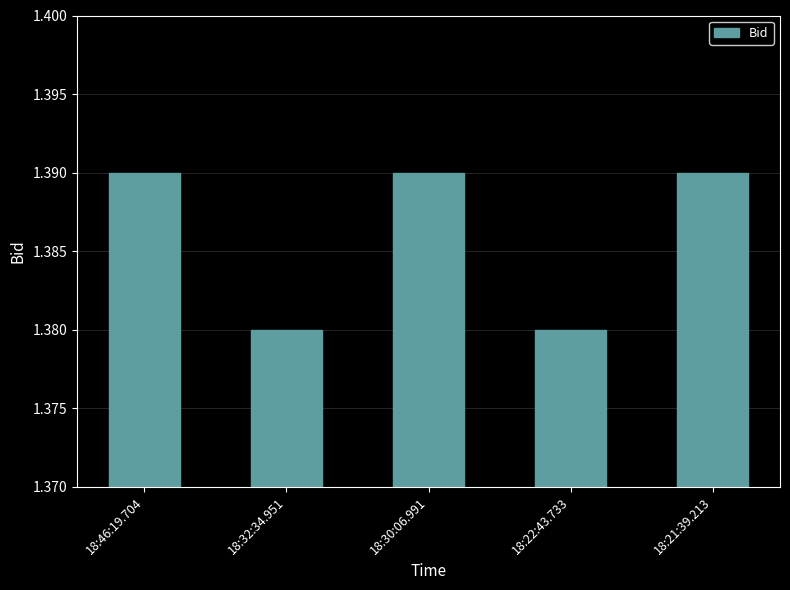

Approximately how many times larger is the value at 18:21:39.213 compared to 18:46:19.704?

1.0